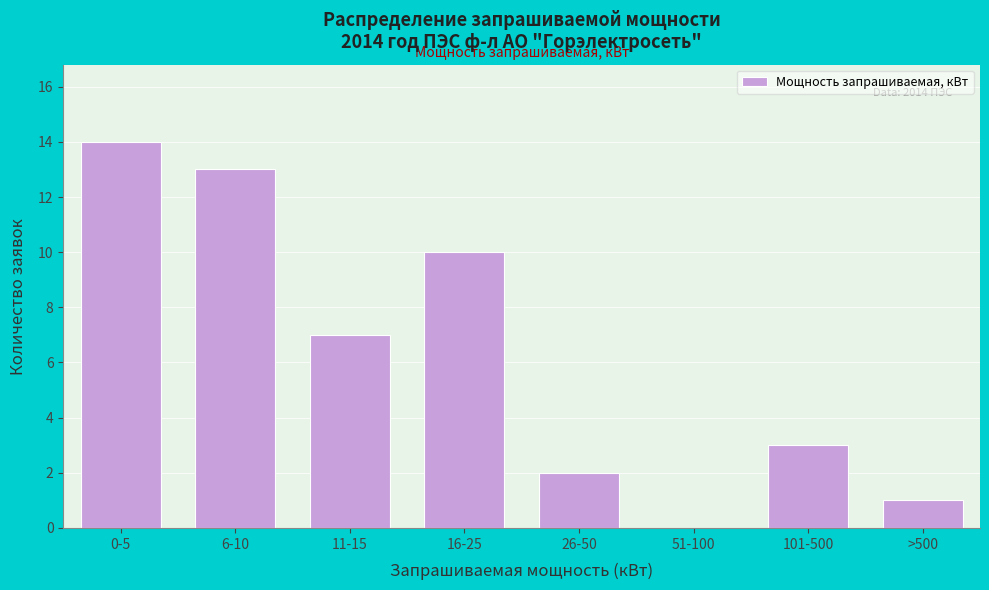

Reading left to right, what are all the values shown in this chart?

0-5=14	6-10=13	11-15=7	16-25=10	26-50=2	51-100=0	101-500=3	>500=1